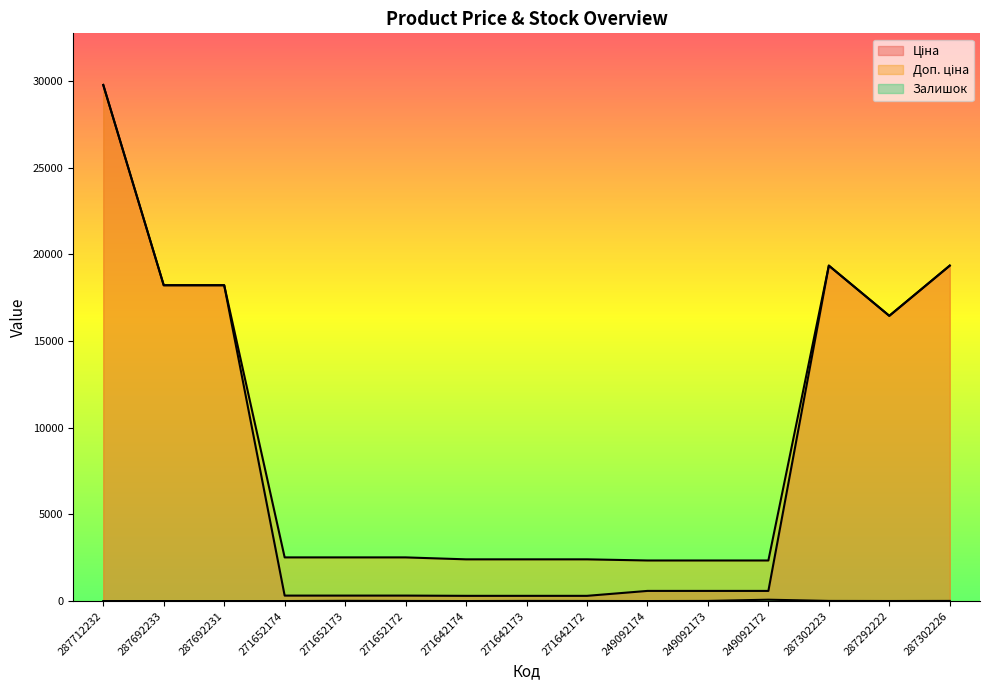

What is the difference between the highest and lowest values at 287692231?

18212.0